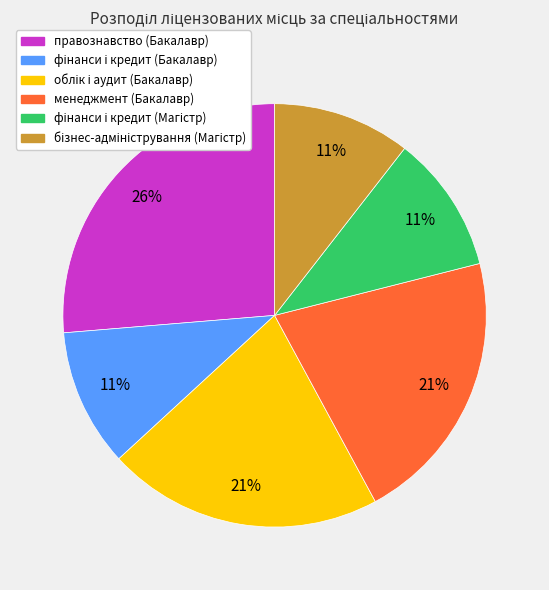

To the nearest percent, what percentage of the pie is правознавство (Бакалавр)?

26%